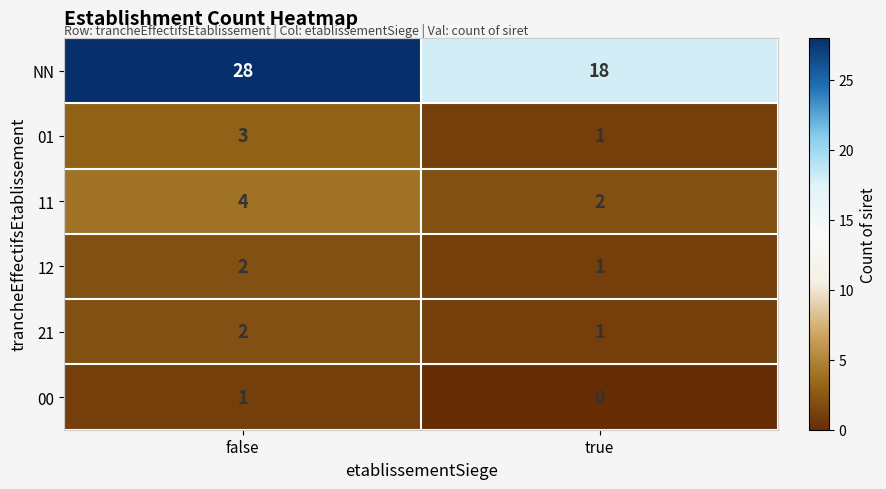

Reading left to right, extract all data points from this chart.

NN: false=28	true=18
01: false=3	true=1
11: false=4	true=2
12: false=2	true=1
21: false=2	true=1
00: false=1	true=0